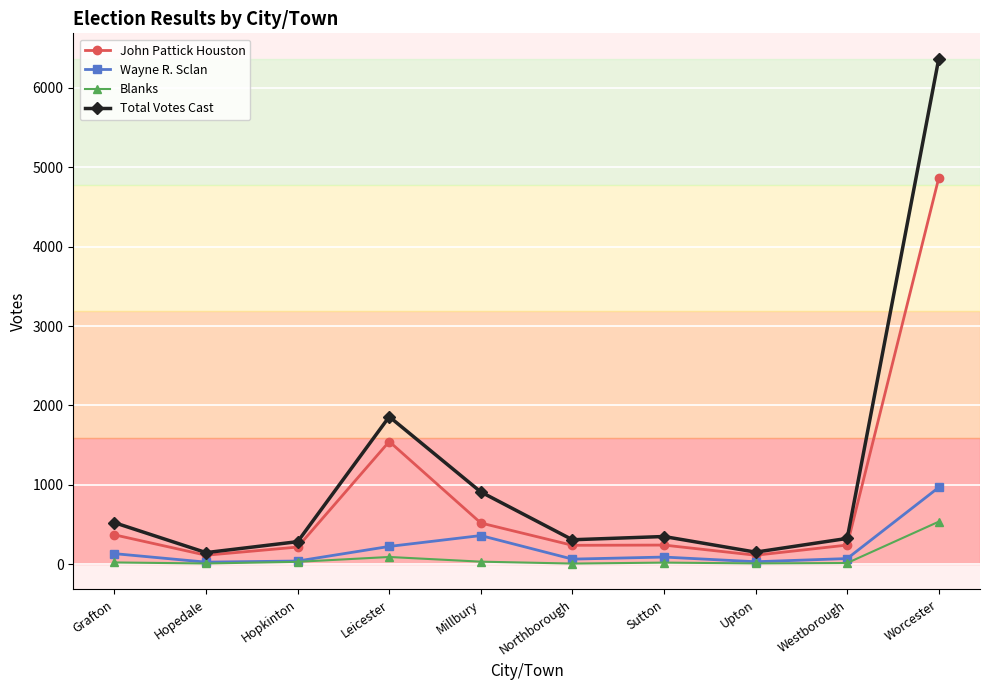

What position from the right is Upton?

3